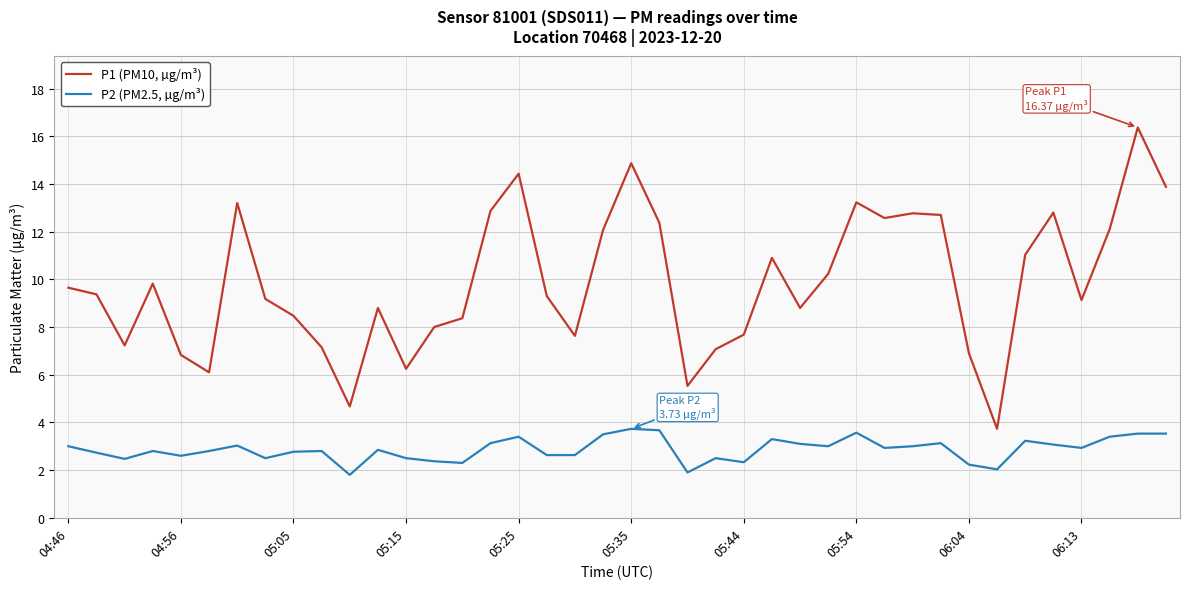

Rank the series by their average value, from lowest to highest.

P2 (PM2.5, µg/m³), P1 (PM10, µg/m³)